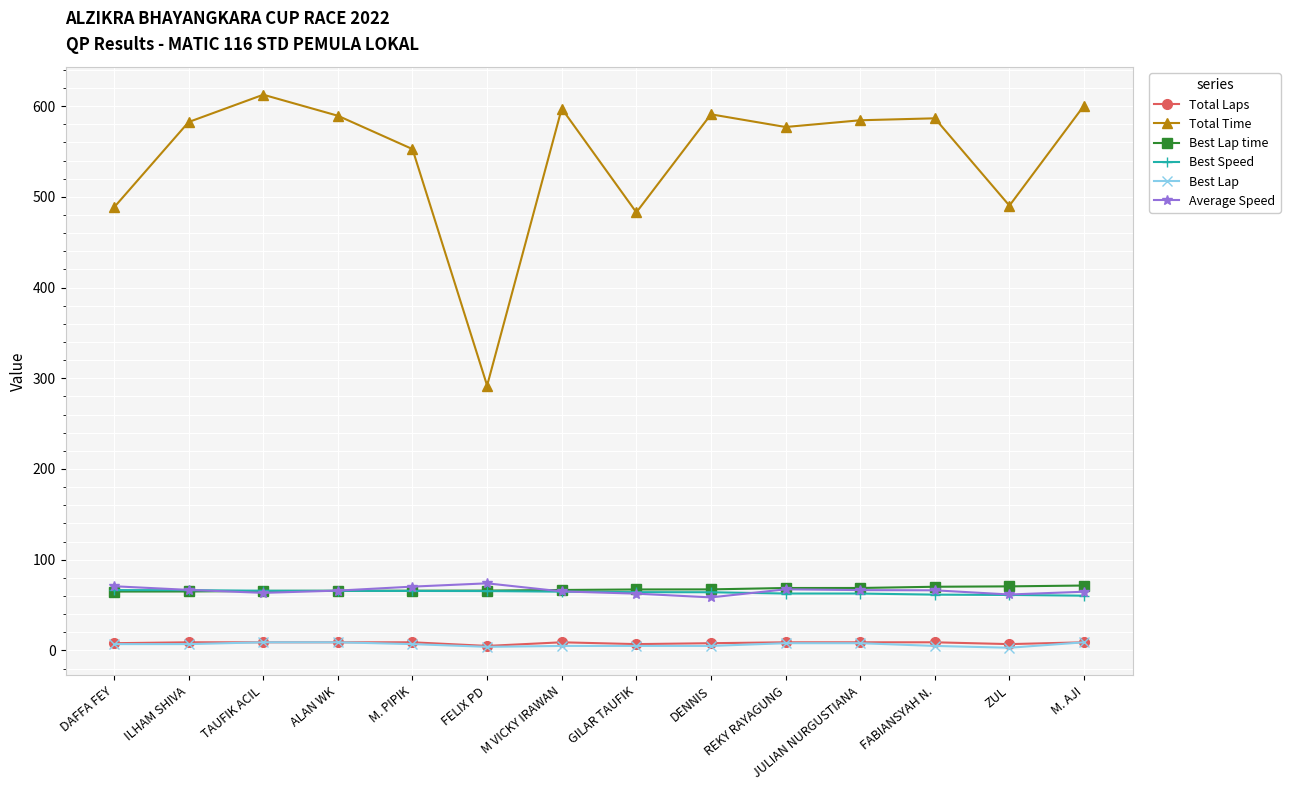

True or false: Best Lap and Best Lap time cross at least once.

False